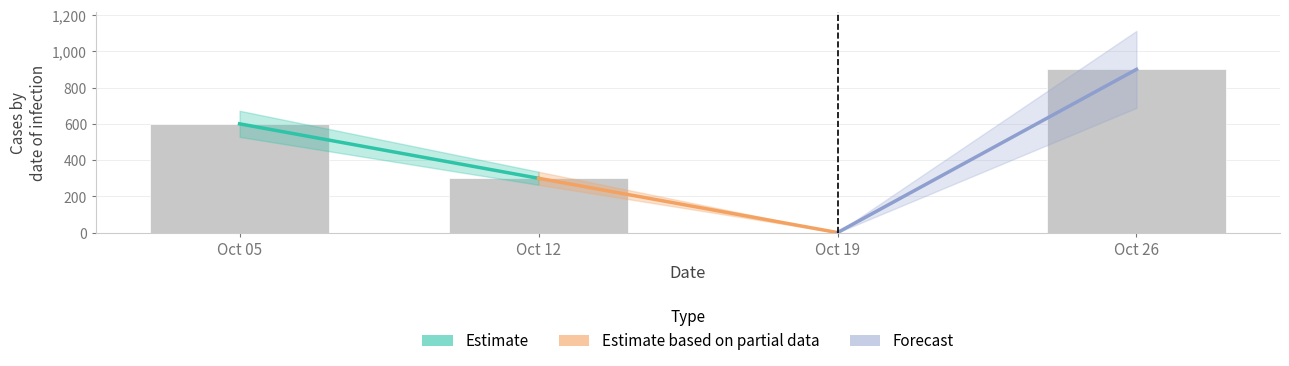

Which label corresponds to the largest value in the chart?

Oct 26